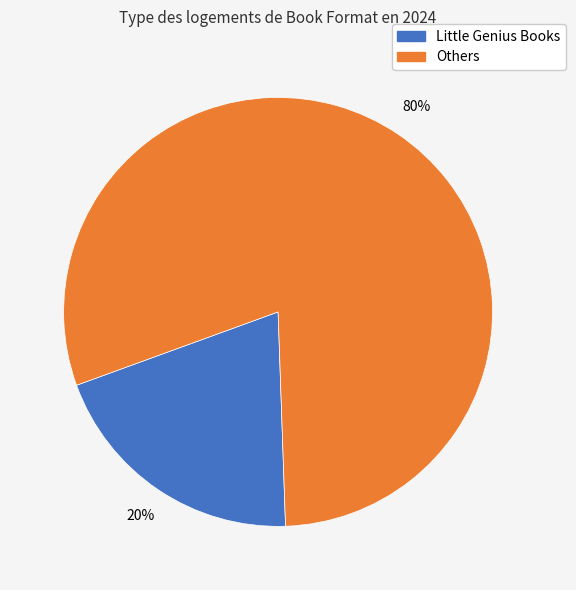

To the nearest percent, what is the average slice percentage?

50%